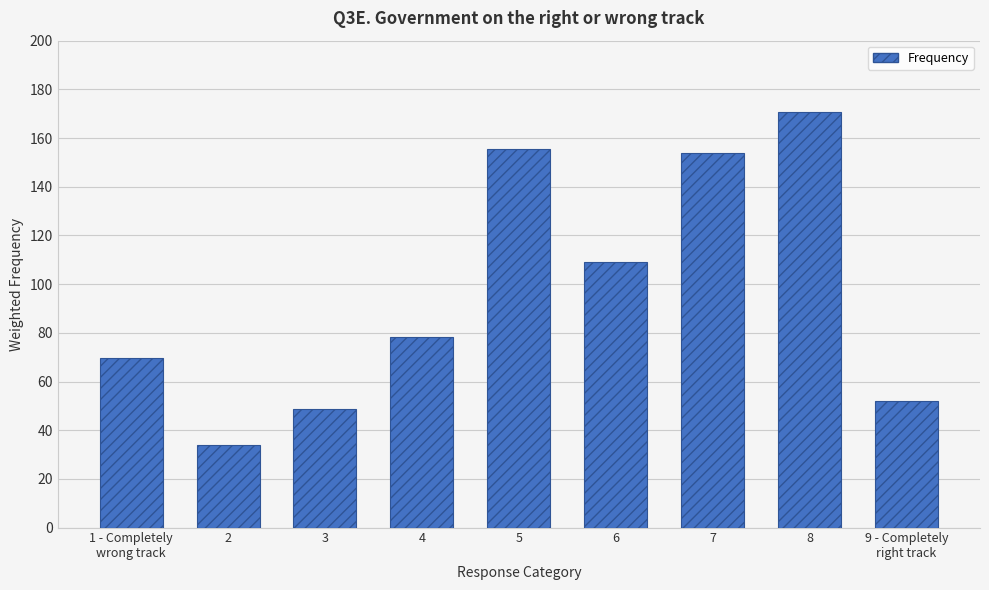

What is the approximate value at 7?

153.7